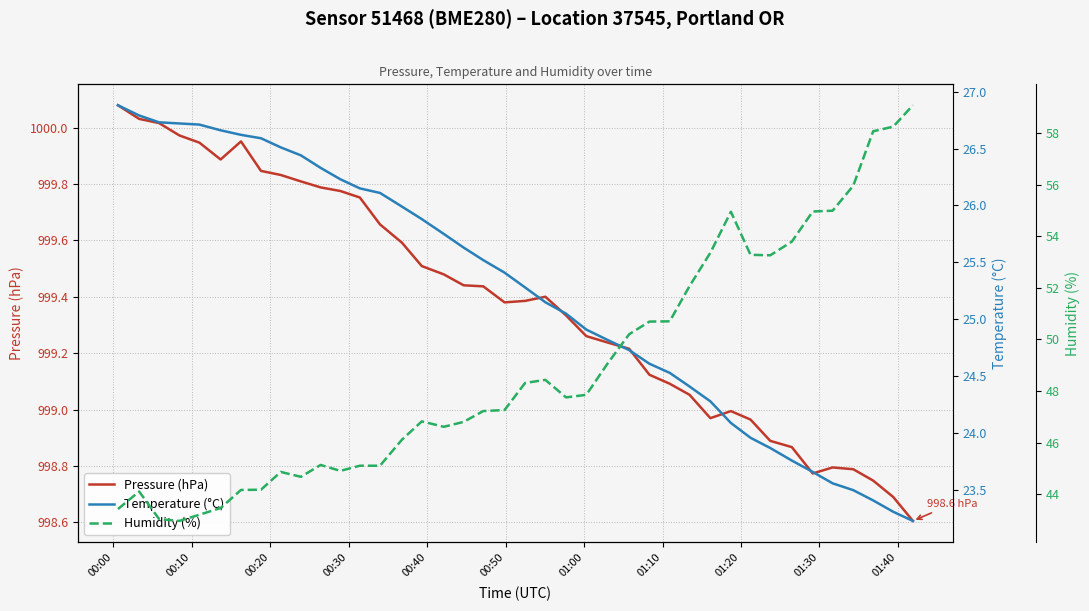

What is the lowest value of the Pressure (hPa) series?

998.6